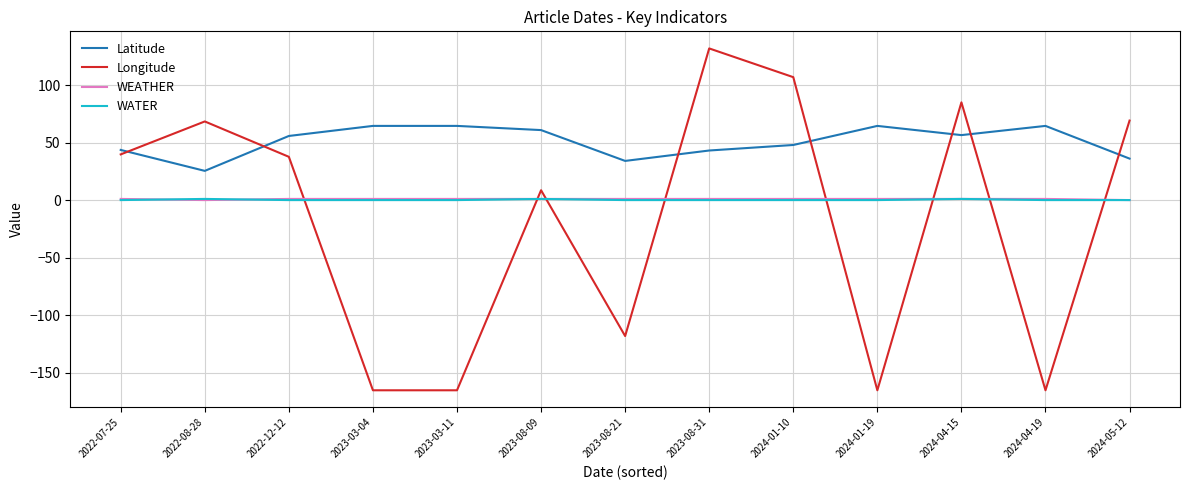

Which category has the highest value in the Longitude series?

2023-08-31